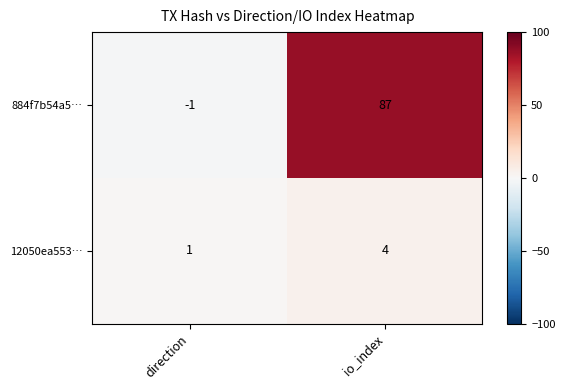

List the series in order of their peak value, lowest first.

12050ea553…, 884f7b54a5…